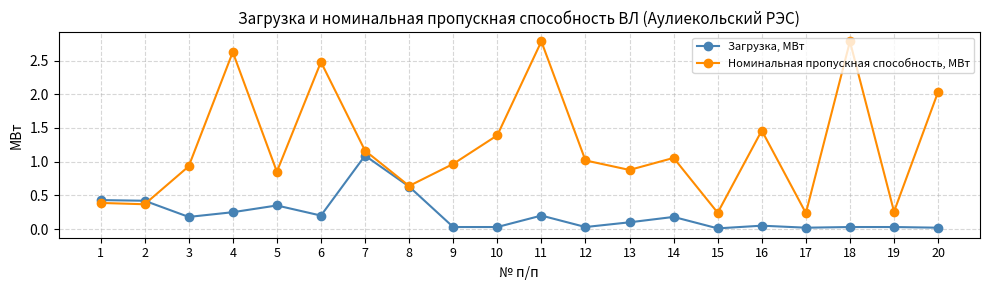

Rank the series at 15 from highest to lowest value.

Номинальная пропускная способность, МВт, Загрузка, МВт